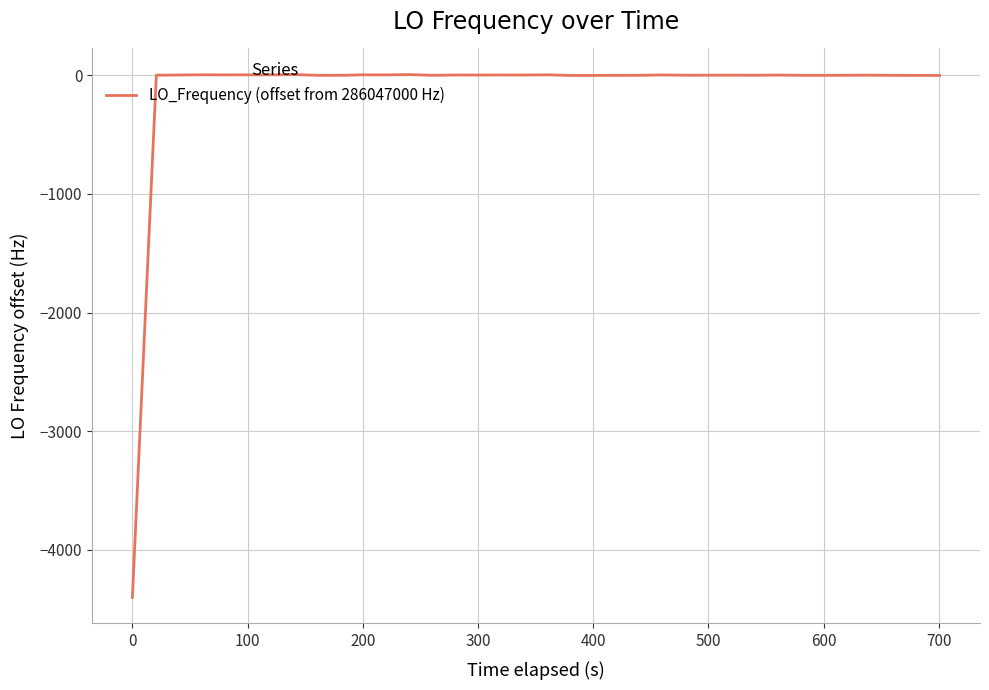

What is the difference between the second highest and second lowest values?

7.1